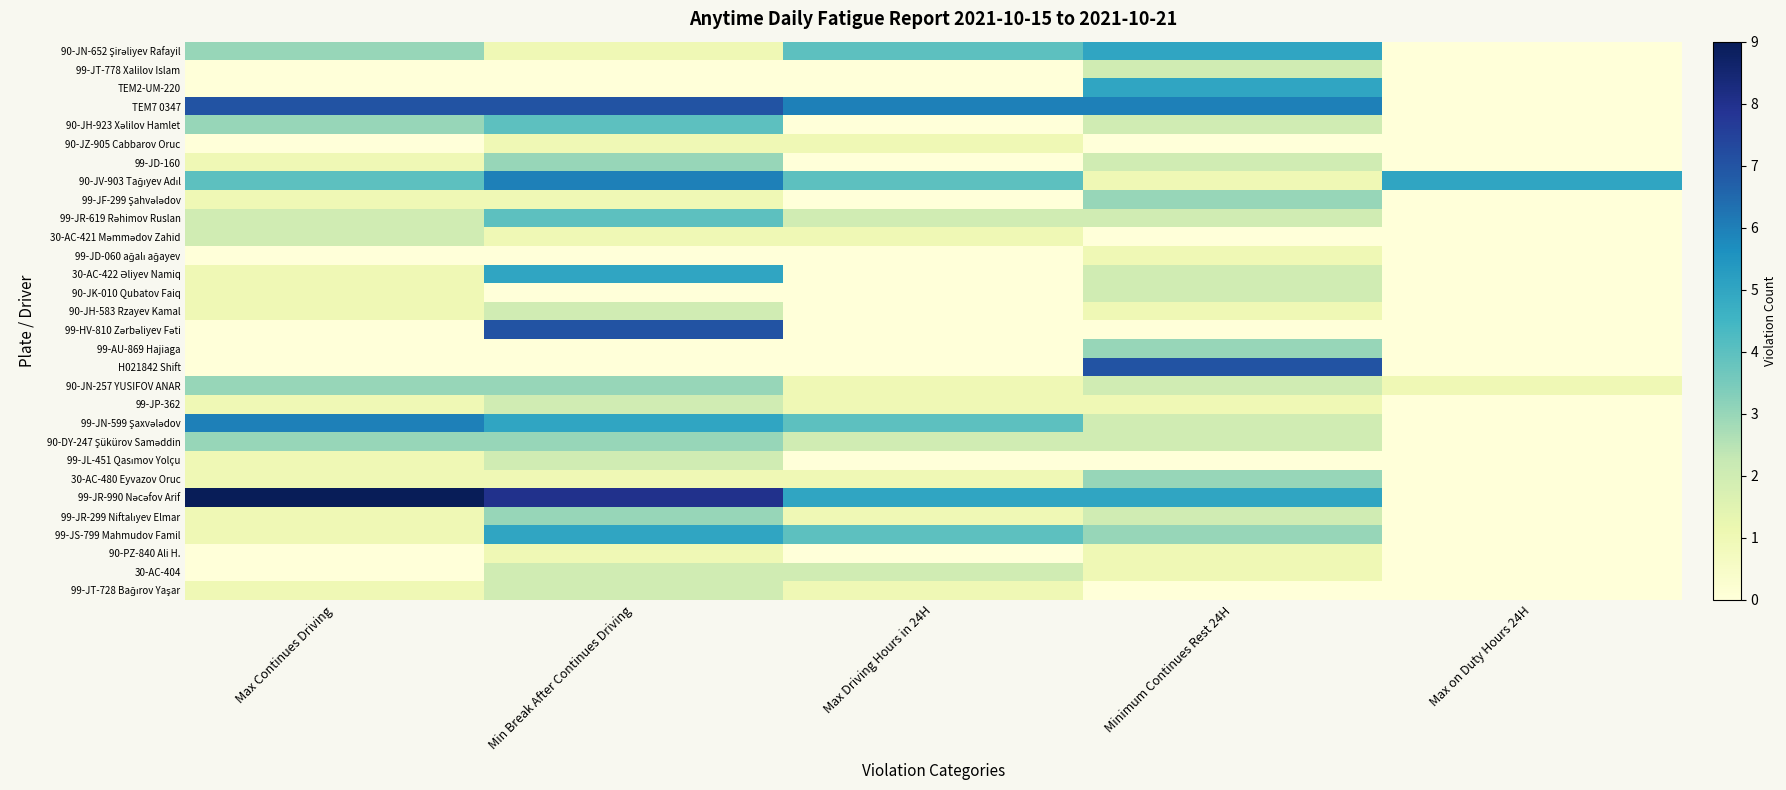

At which category does the chart reach its peak across all series?

Max Continues Driving